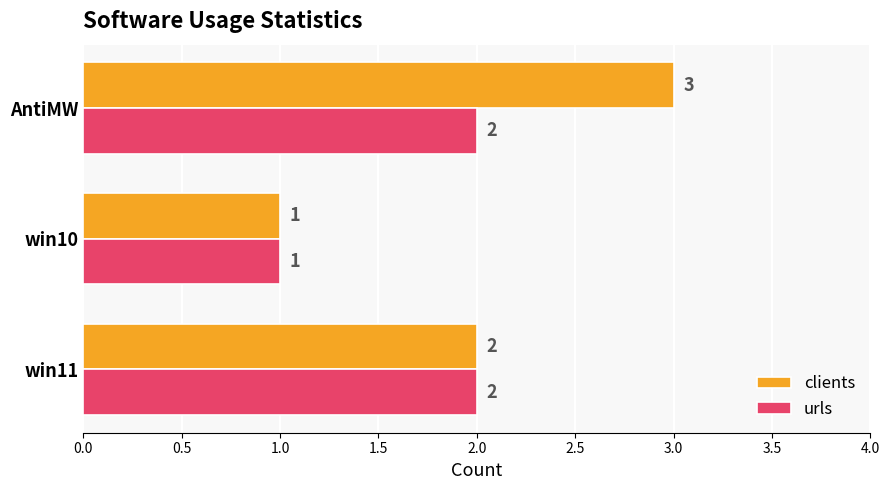

Which series has the largest total across all categories?

clients